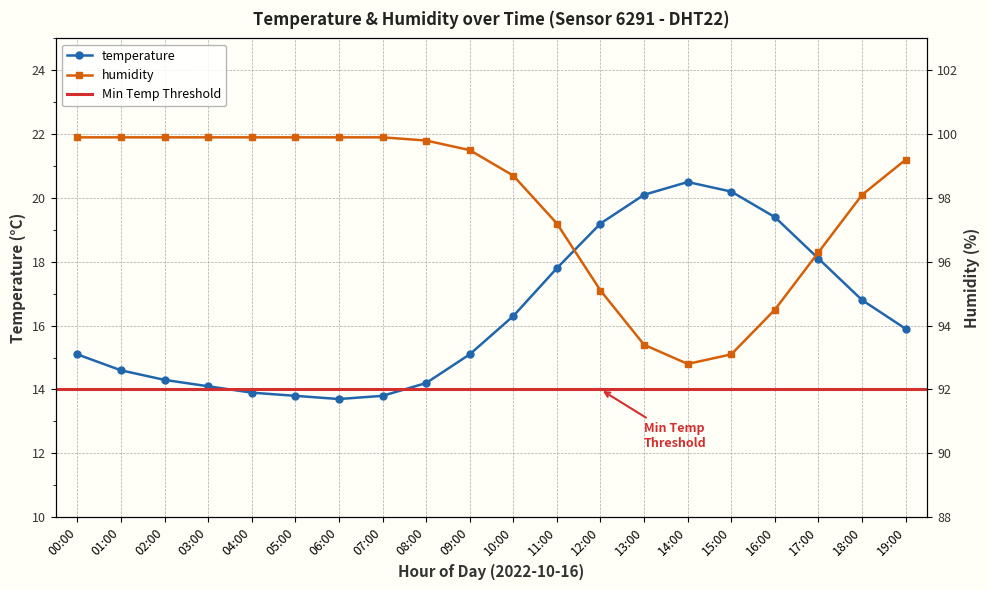

True or false: humidity and temperature intersect in this chart.

False